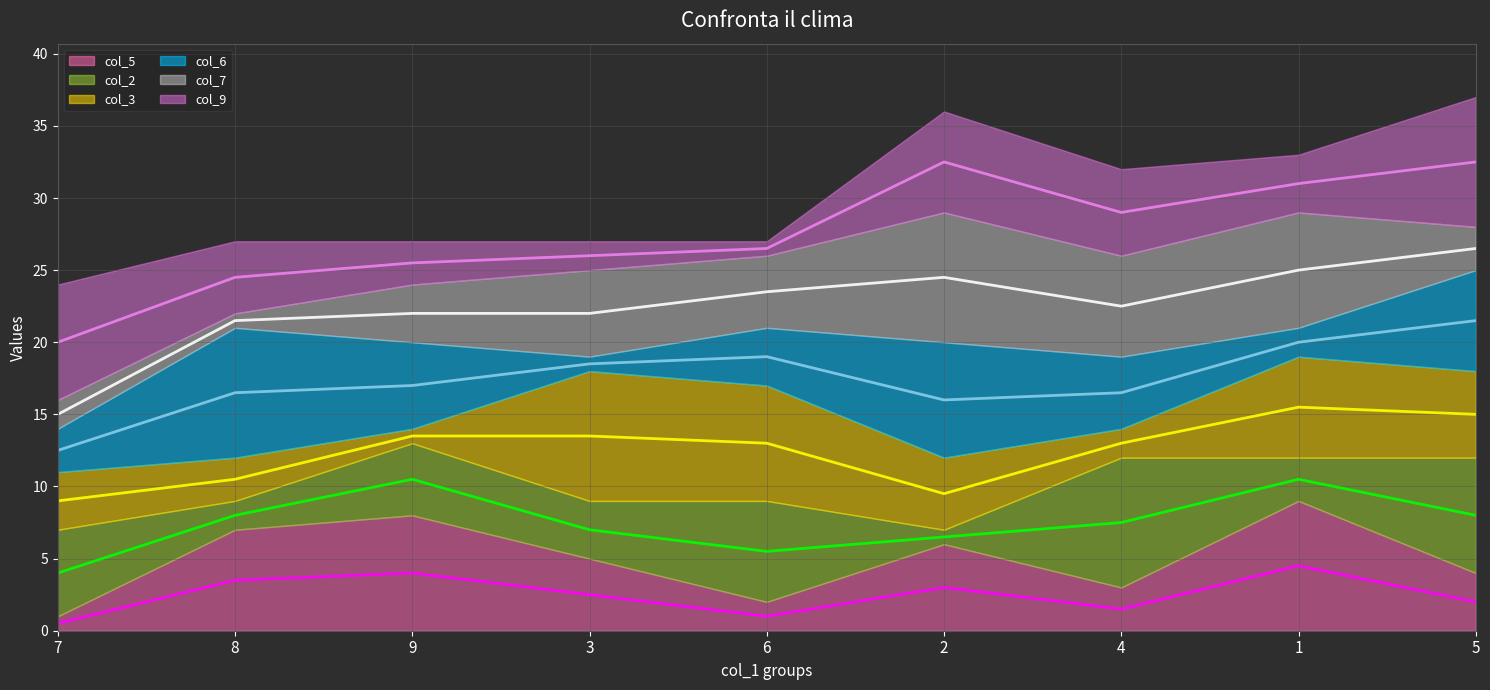

What is the sum of the col_9 line values at 9 and 4?

54.5